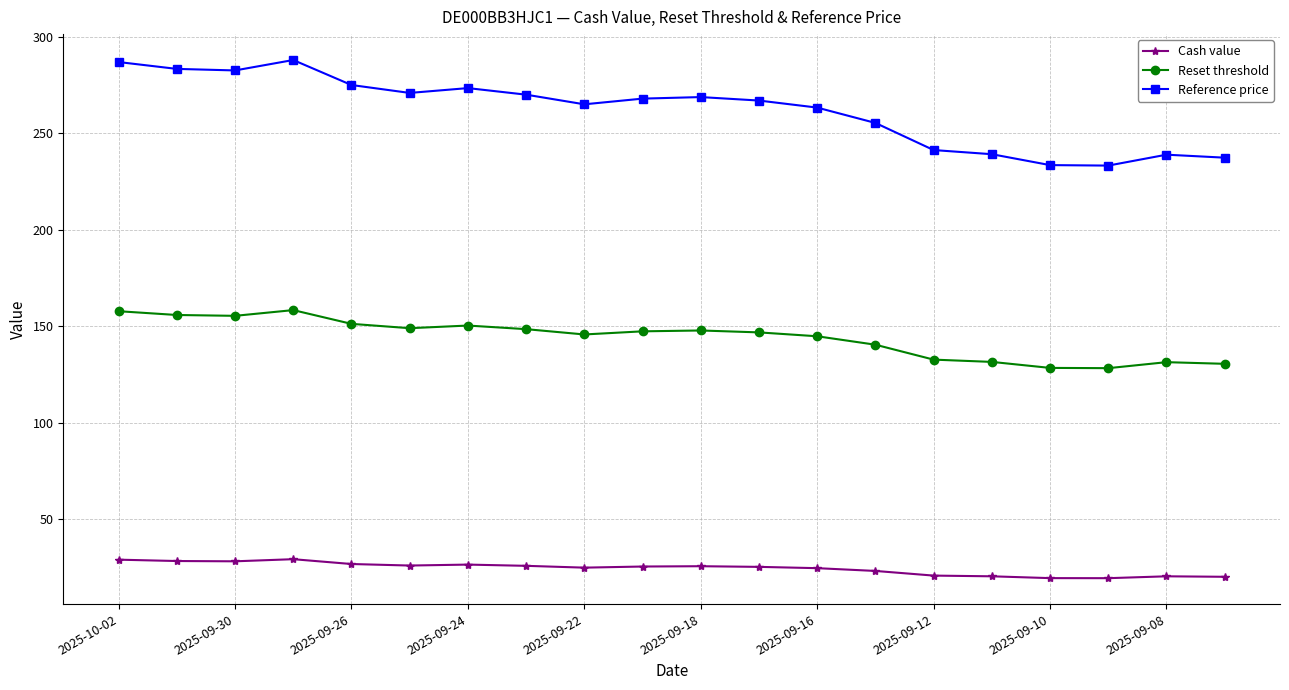

Rank the series by their maximum value, from lowest to highest.

Cash value, Reset threshold, Reference price